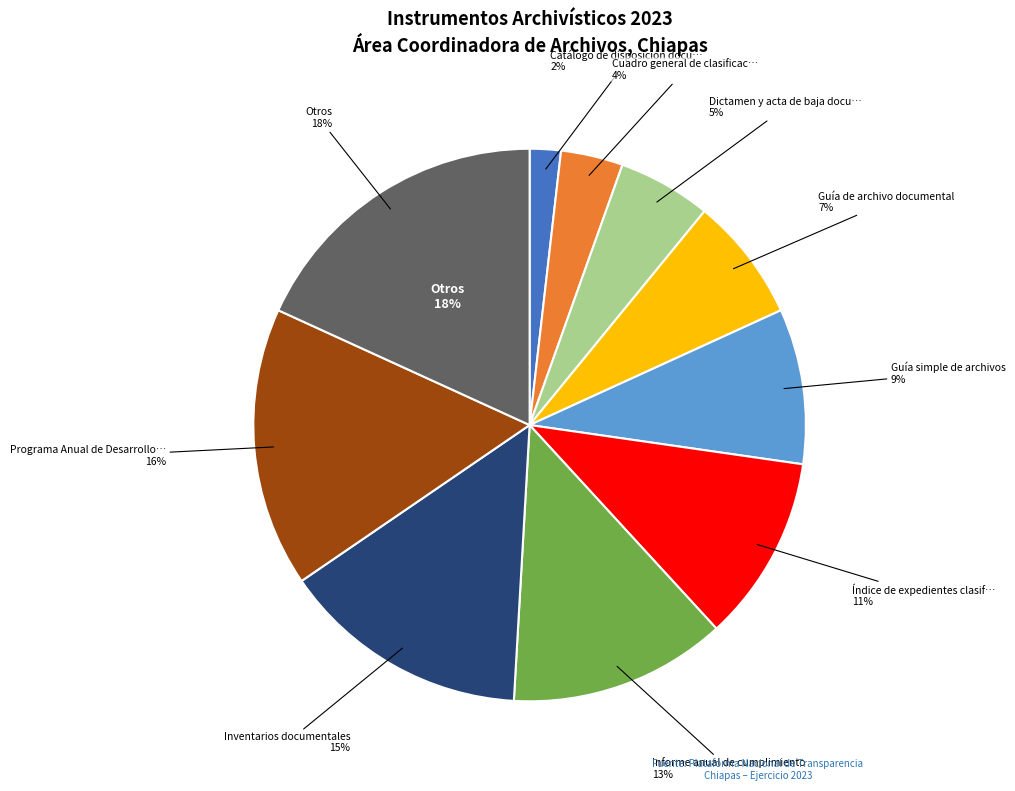

What is the ratio of the value at Dictamen y acta de baja documental to the value at Programa Anual de Desarrollo Archivístico?

0.3